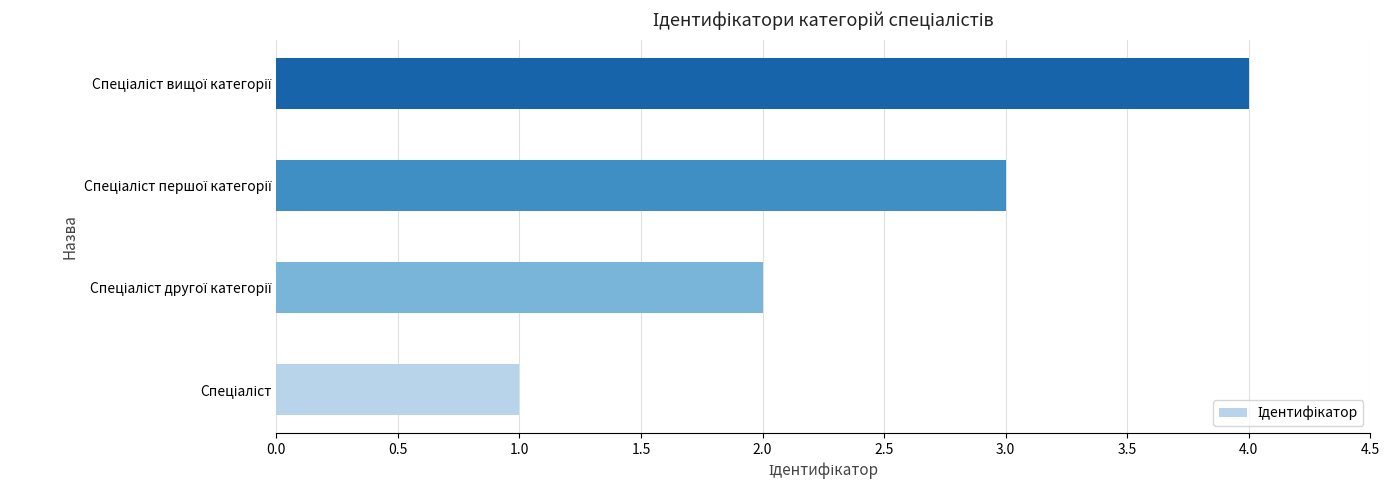

What is the greatest value displayed?

4